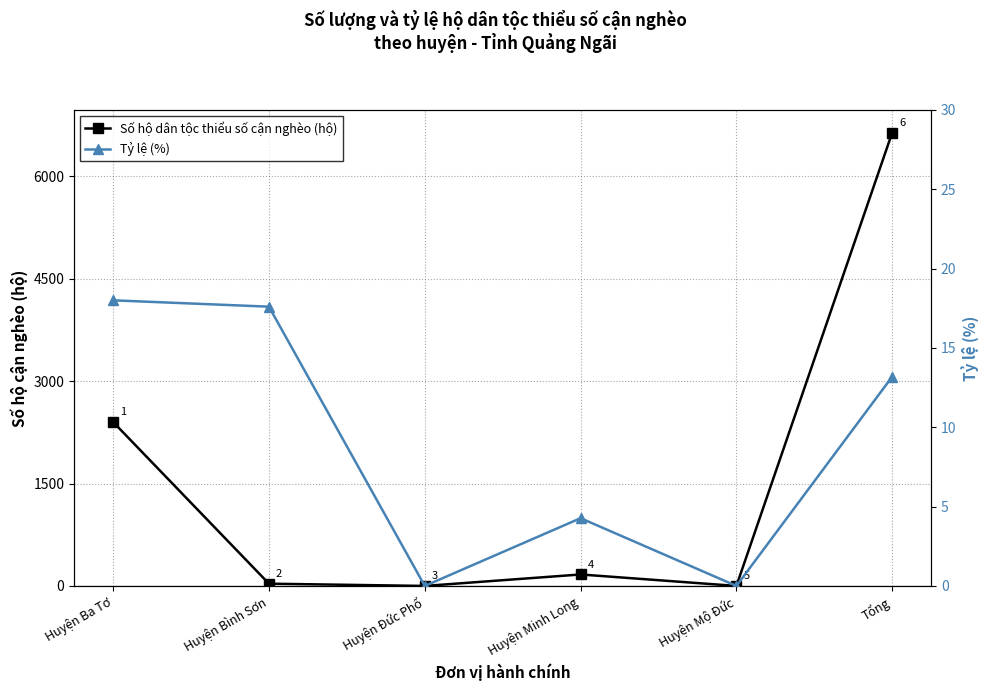

How many interior local peaks does the Số hộ dân tộc thiểu số cận nghèo (hộ) series have?

1